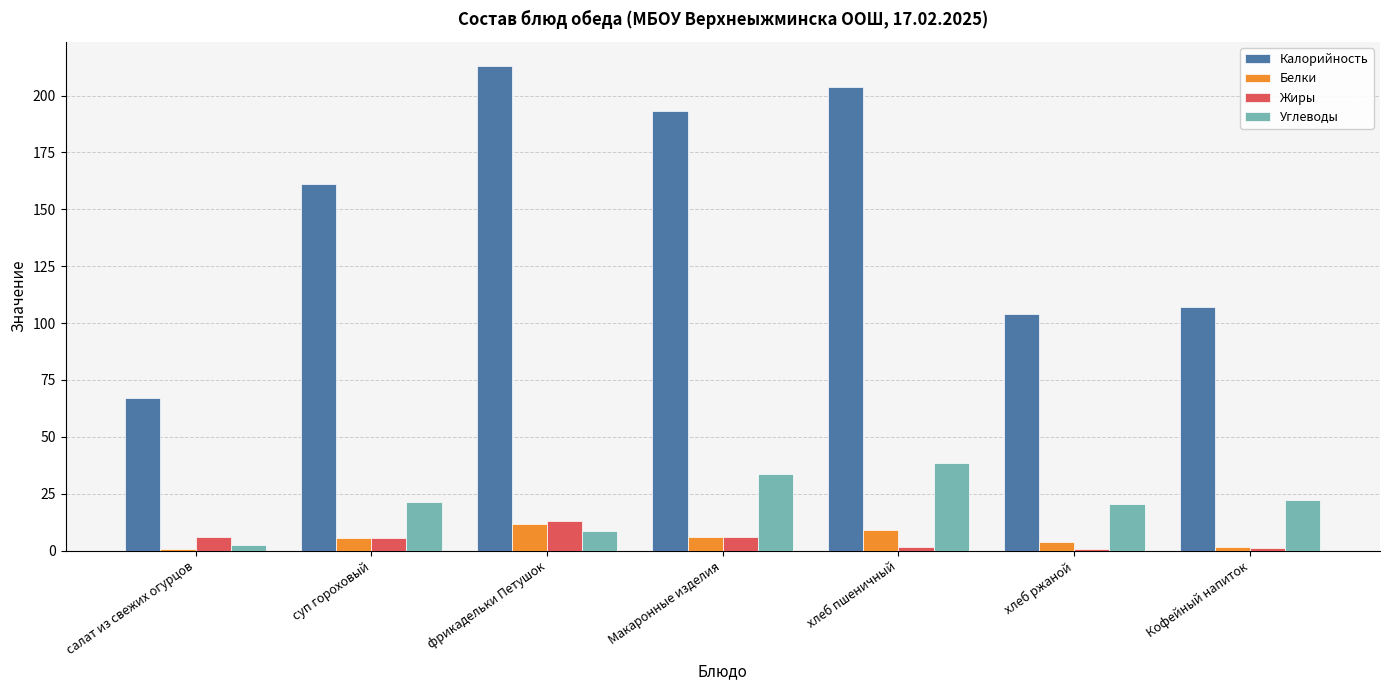

Which series has the largest total across all categories?

Калорийность